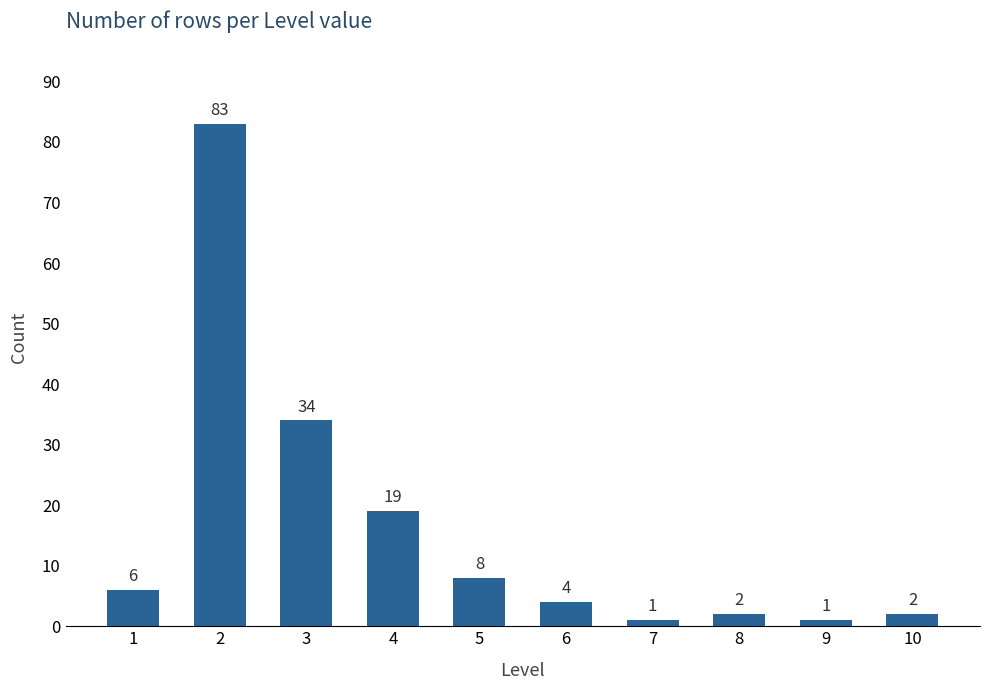

Reading right to left, transcribe all the data shown in this chart.

10=2	9=1	8=2	7=1	6=4	5=8	4=19	3=34	2=83	1=6